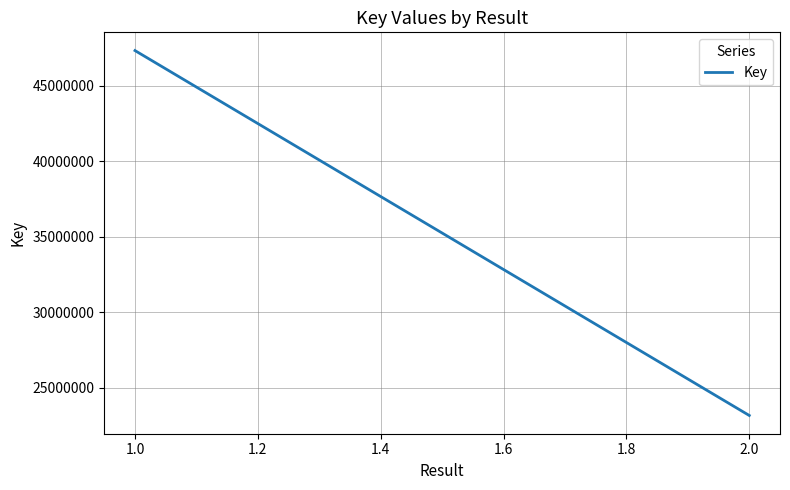

Is it true that the value at 1.0 is 47325825?

True